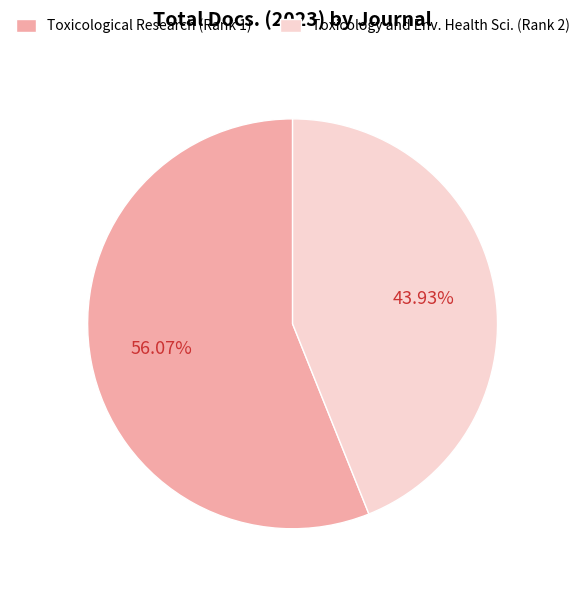

Which slice represents more than half of the pie?

Toxicological Research (Rank 1)